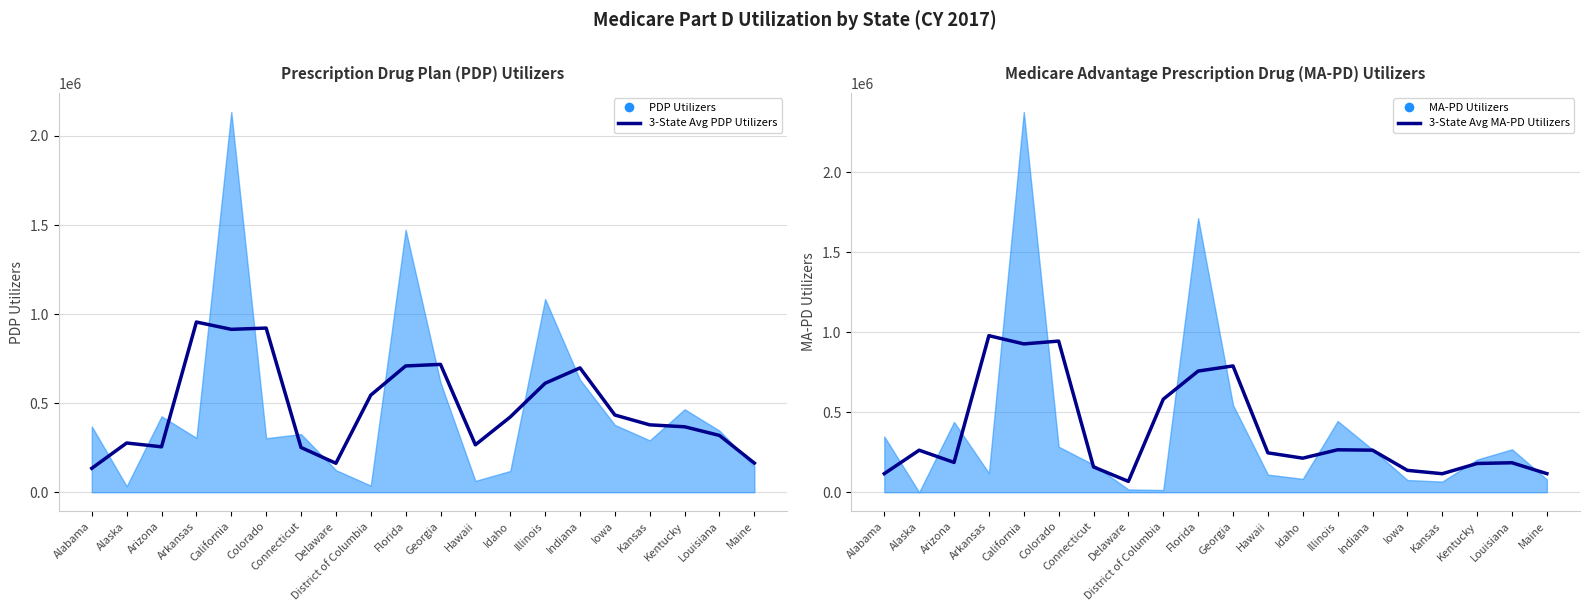

Rank the series at Maine from lowest to highest value.

3-State Avg MA-PD Utilizers, 3-State Avg PDP Utilizers